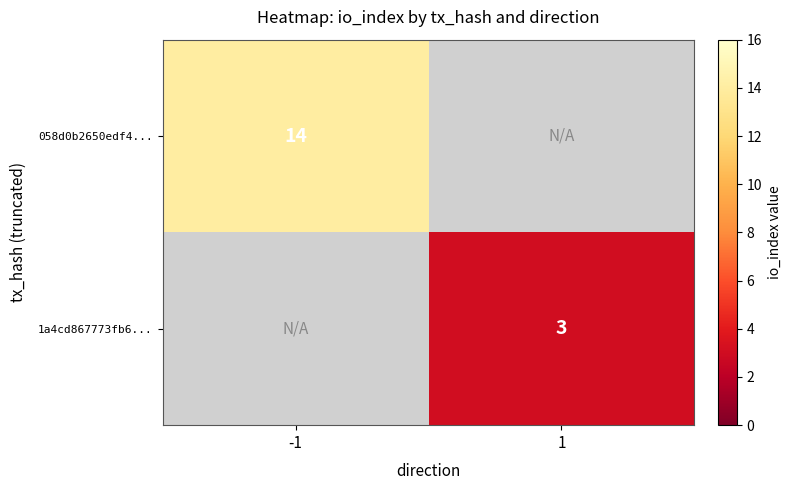

Is it true that 058d0b2650edf4... equals 19 at -1?

False